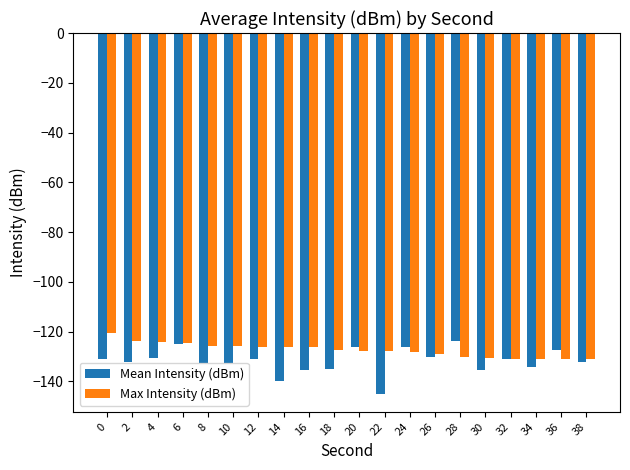

At 14, list the series in order from smallest to largest.

Mean Intensity (dBm), Max Intensity (dBm)